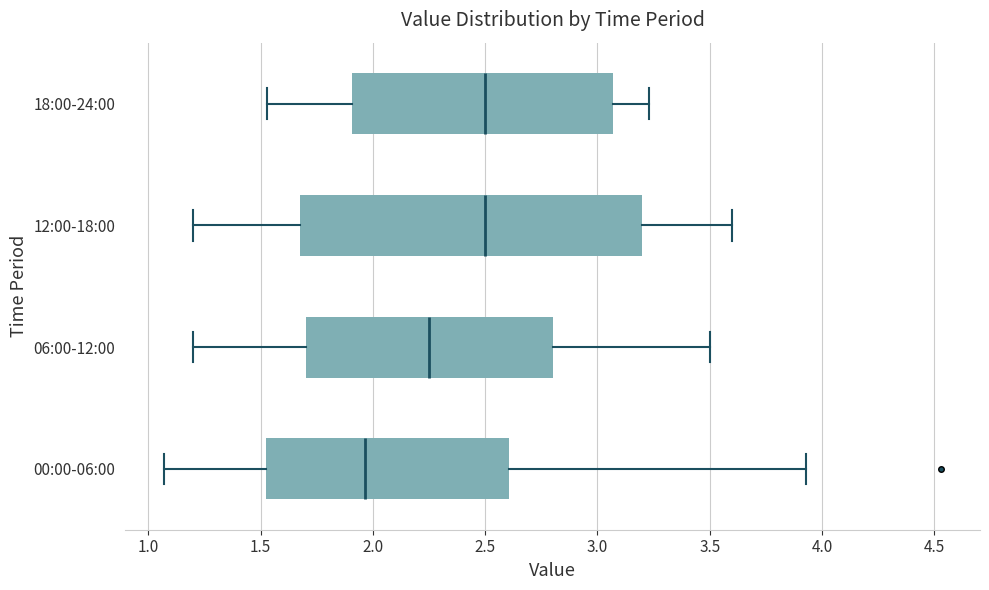

Reading bottom to top, read every box against the x-axis: the position of its median line, the range the box covers, and the ends of its whiskers. The values are not printed on the chart, so give them approximately, as read against the axis.

00:00-06:00: median 1.95, box 1.50 to 2.60, whiskers 1.05 to 3.95
06:00-12:00: median 2.25, box 1.70 to 2.80, whiskers 1.20 to 3.50
12:00-18:00: median 2.50, box 1.70 to 3.20, whiskers 1.20 to 3.60
18:00-24:00: median 2.50, box 1.90 to 3.05, whiskers 1.55 to 3.25